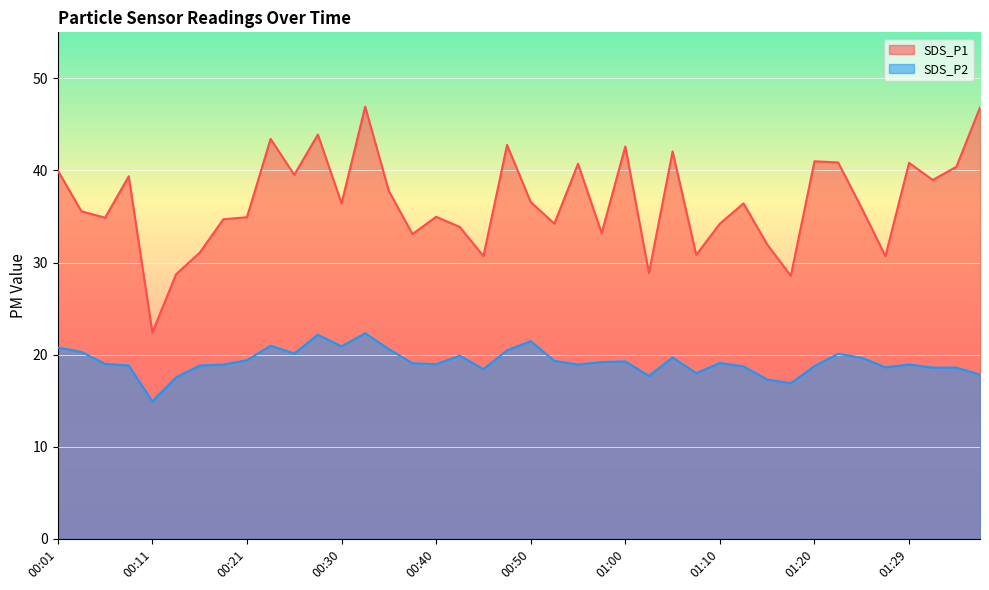

Reading left to right, what are all the values shown in this chart?

SDS_P1: 00:01=40.0	00:03=35.6	00:06=34.9	00:08=39.4	00:11=22.4	00:13=28.7	00:16=31.1	00:18=34.7	00:21=34.9	00:23=43.4	00:25=39.5	00:28=43.9	00:30=36.4	00:33=46.9	00:35=37.8	00:38=33.1	00:40=35.0	00:43=33.9	00:45=30.7	00:48=42.8	00:50=36.6	00:53=34.2	00:55=40.7	00:57=33.2	01:00=42.6	01:02=28.9	01:05=42.1	01:07=30.8	01:10=34.2	01:12=36.4	01:15=32.0	01:17=28.6	01:20=41.0	01:22=40.9	01:24=35.9	01:27=30.7	01:29=40.8	01:32=39.0	01:34=40.4	01:37=46.8
SDS_P2: 00:01=20.8	00:03=20.3	00:06=19.0	00:08=18.8	00:11=14.9	00:13=17.5	00:16=18.8	00:18=18.9	00:21=19.4	00:23=21.0	00:25=20.1	00:28=22.2	00:30=20.9	00:33=22.3	00:35=20.6	00:38=19.1	00:40=19.0	00:43=19.9	00:45=18.4	00:48=20.5	00:50=21.5	00:53=19.3	00:55=18.9	00:57=19.2	01:00=19.3	01:02=17.7	01:05=19.7	01:07=18.0	01:10=19.1	01:12=18.7	01:15=17.3	01:17=16.9	01:20=18.8	01:22=20.1	01:24=19.7	01:27=18.6	01:29=18.9	01:32=18.6	01:34=18.6	01:37=17.8